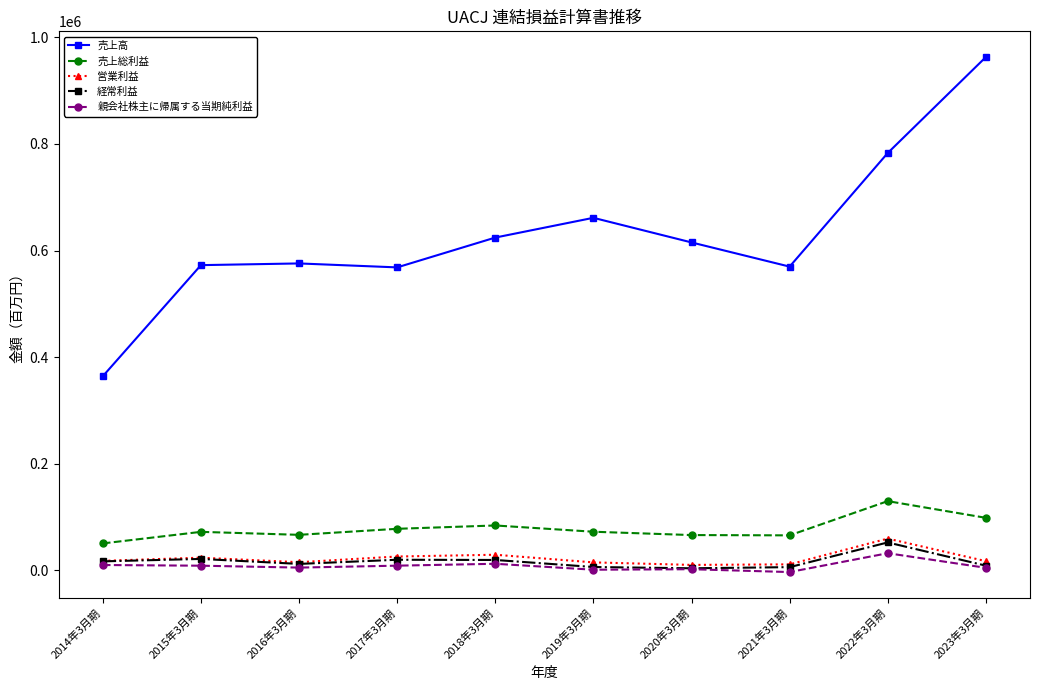

Which series has the widest spread of values?

売上高